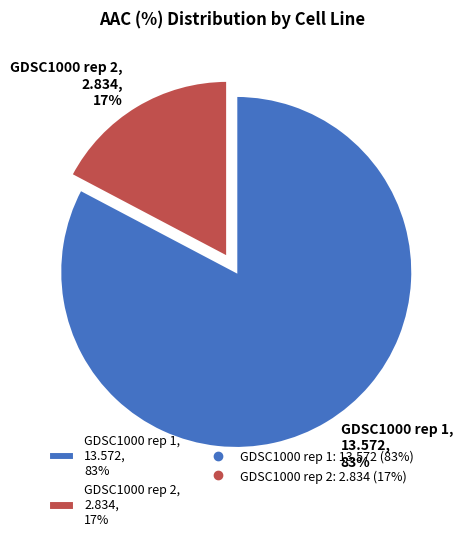

How many slices are in this pie chart?

2